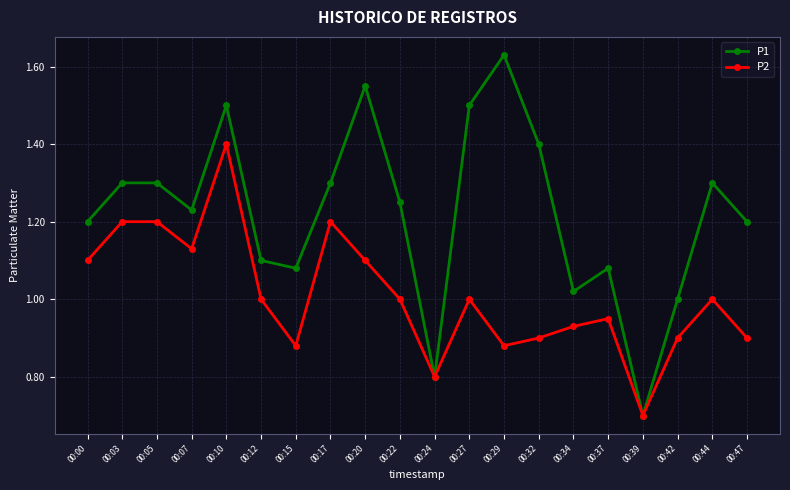

What is the difference between the highest and lowest values at 00:32?

0.5